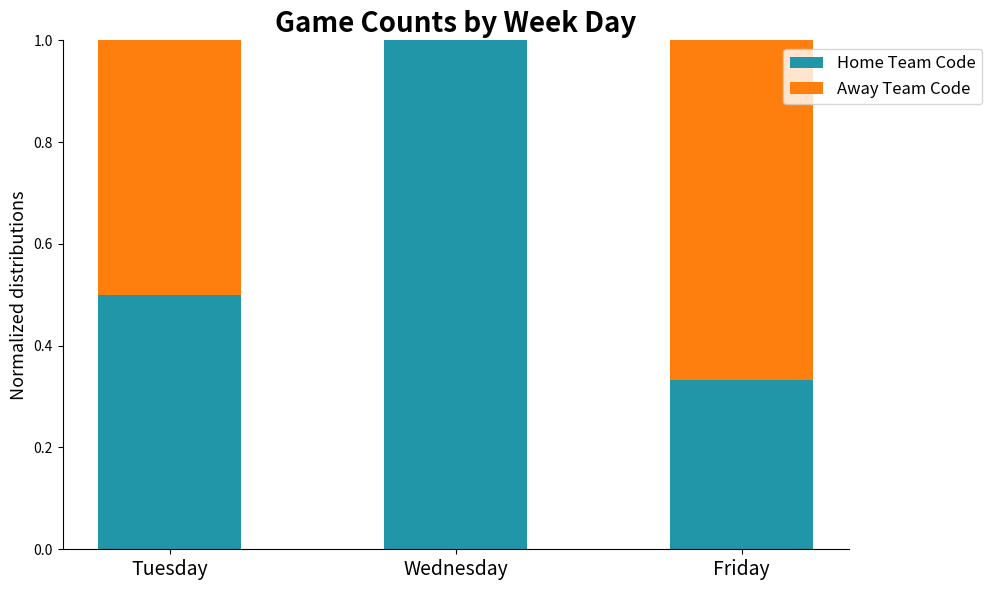

What is the sum of the Home Team Code values at Wednesday and Friday?

1.3